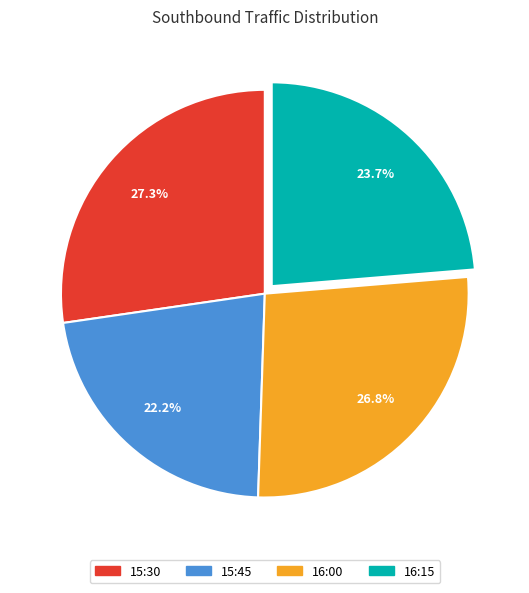

What percentage is NOT represented by 15:30?

72.7%